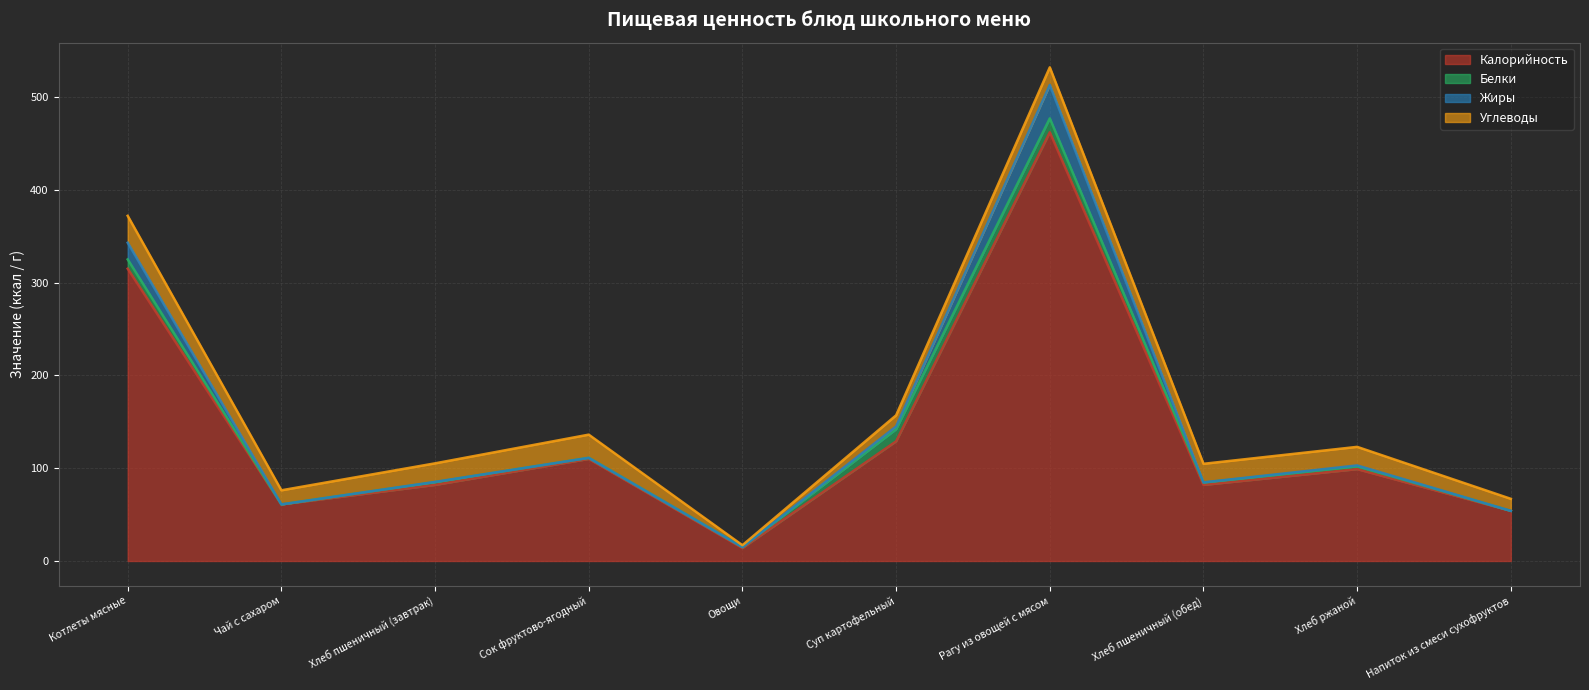

What is the spread (max minus min) of values at Хлеб ржаной?

98.0